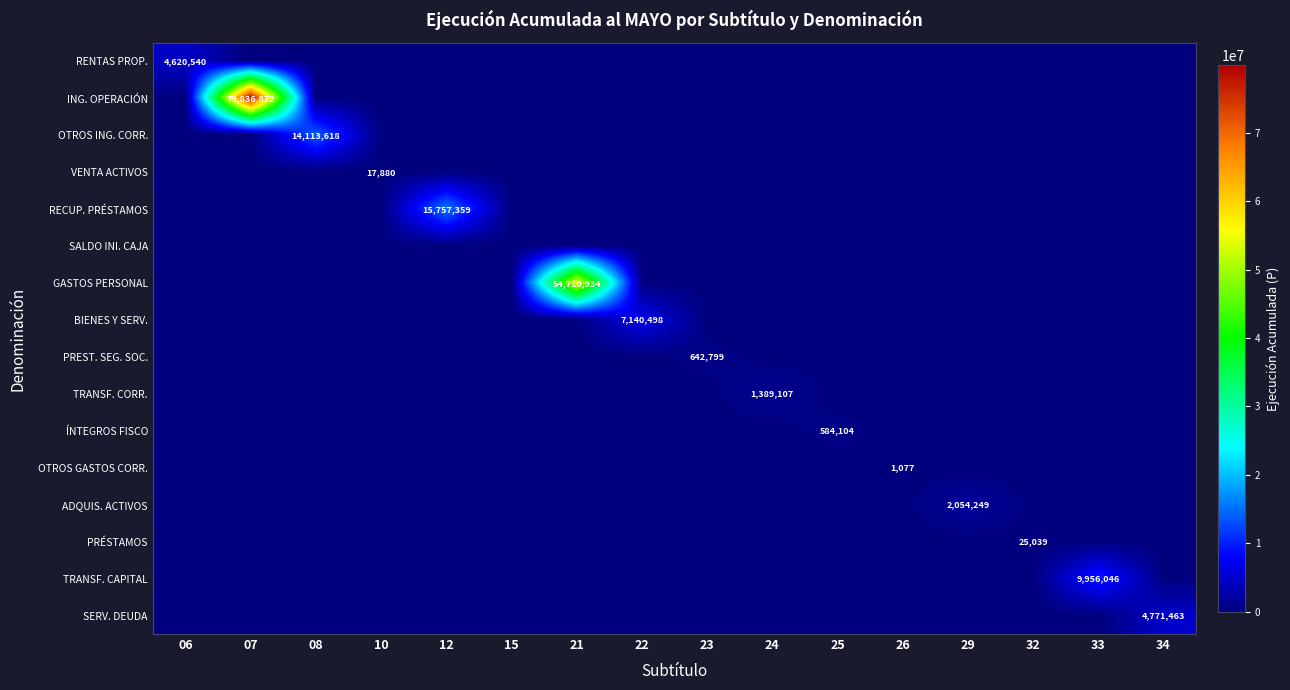

What is the spread (max minus min) of values at 33?

9956046